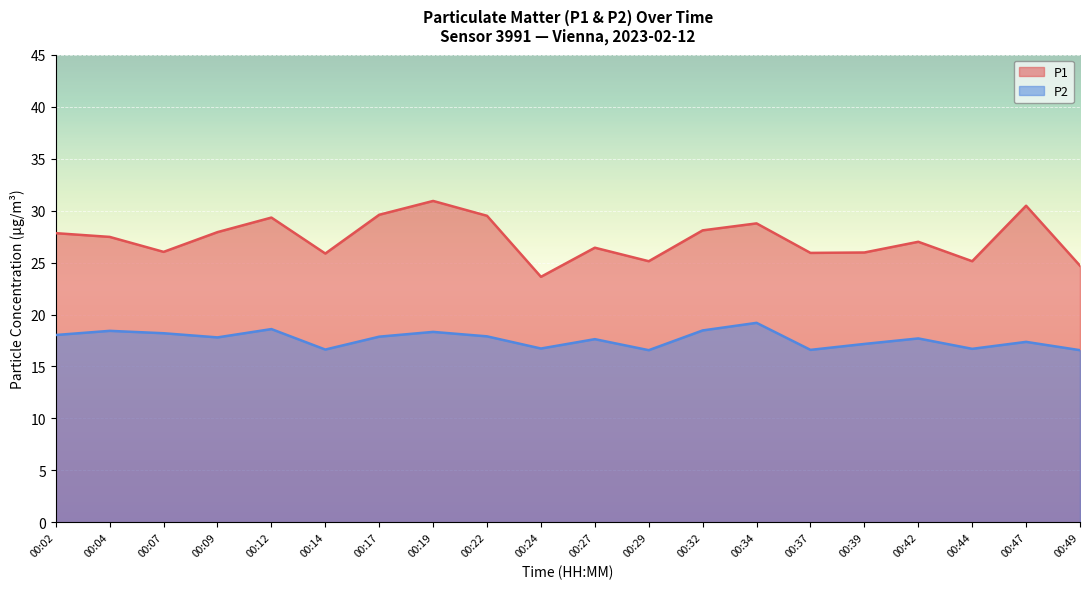

What is the sum of the P1 values at 00:39 and 00:14?

51.8